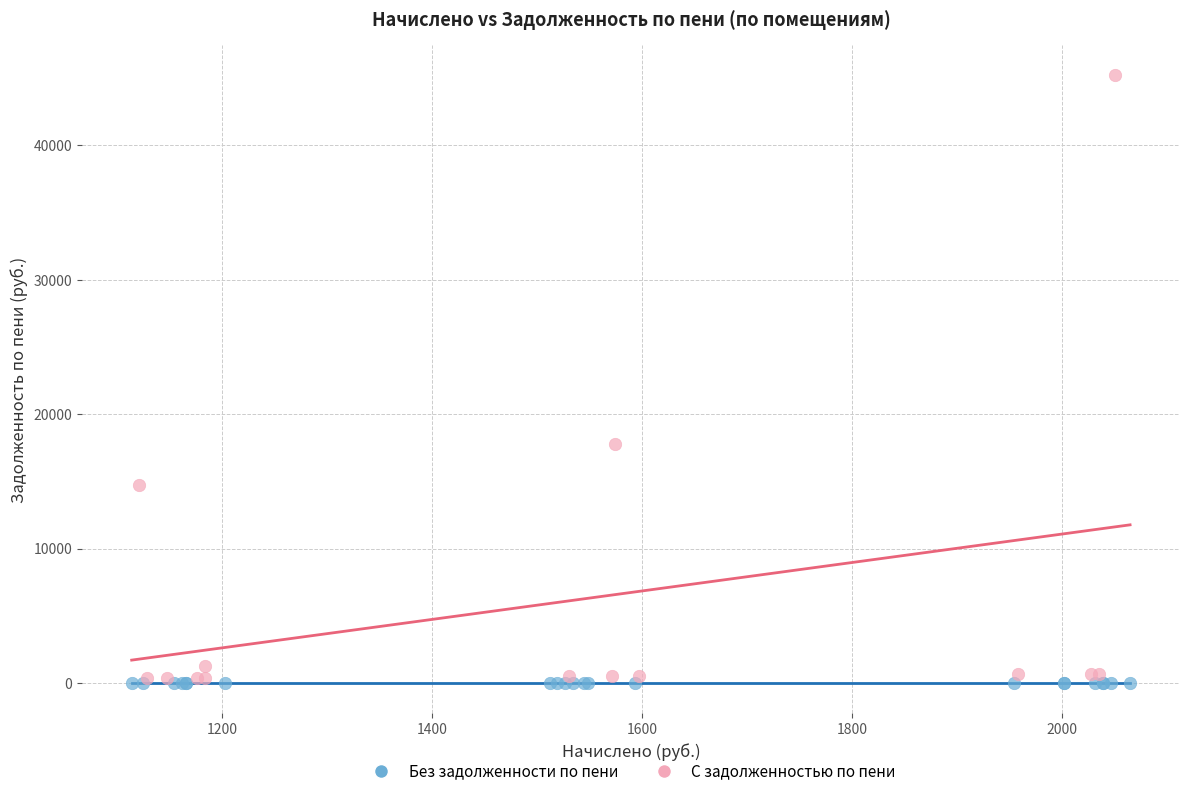

Which series contains the highest Y value?

С задолженностью по пени